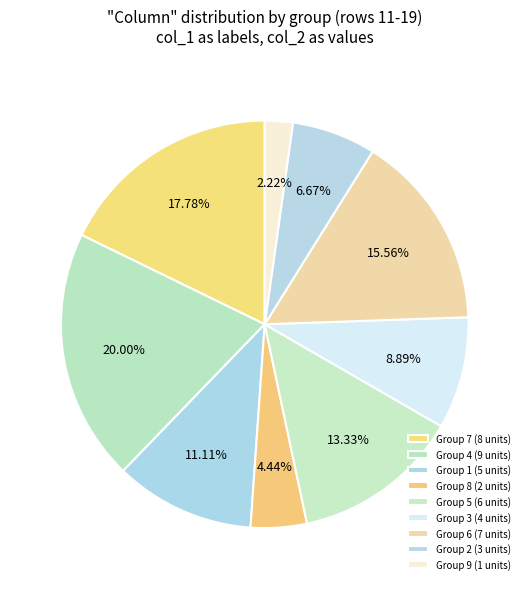

Does any single category account for the majority?

No